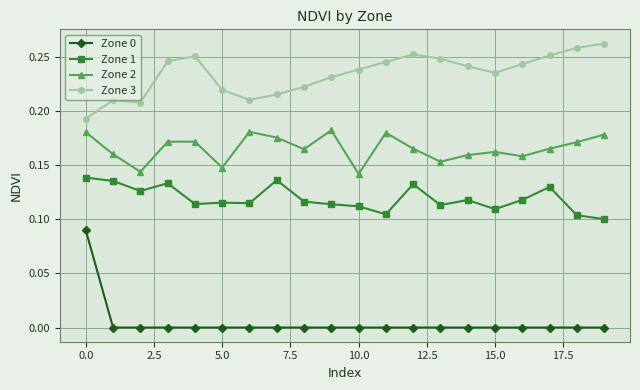

What are all the series names shown in the legend?

Zone 0, Zone 1, Zone 2, Zone 3